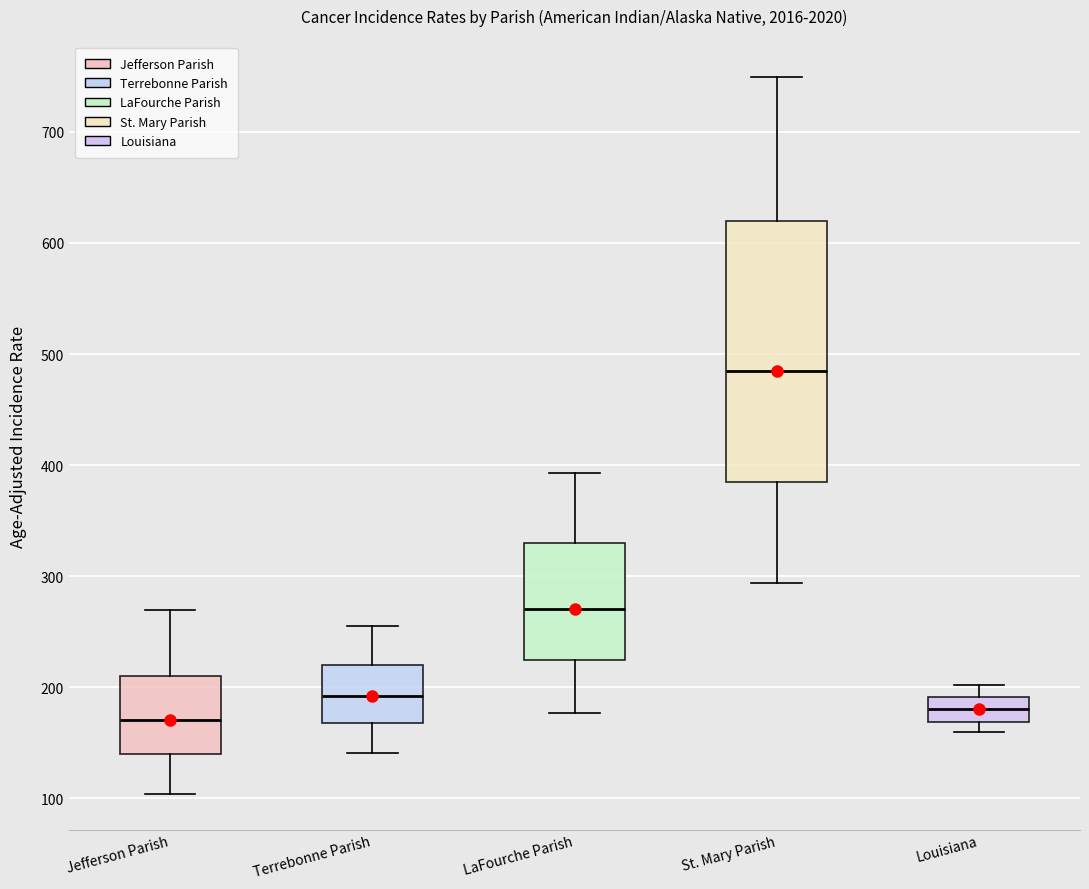

Which box is the tallest, from its lower edge to its upper edge?

St. Mary Parish